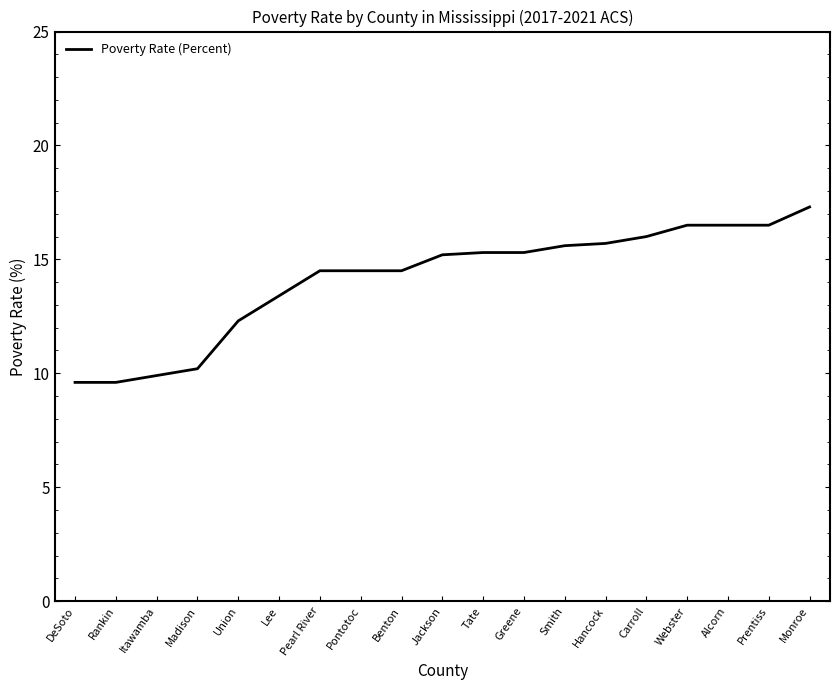

What is the average value?

14.1